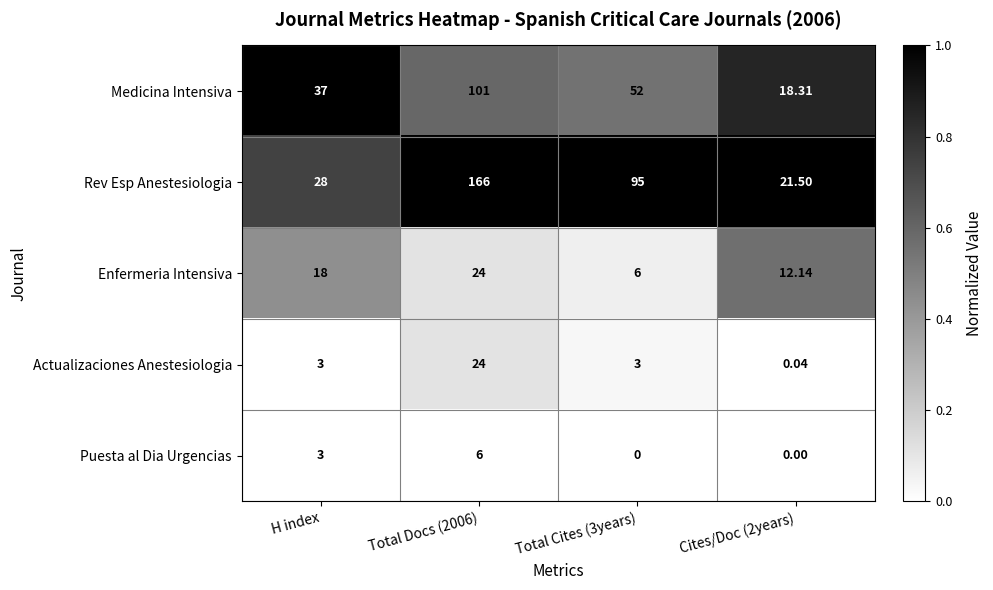

Which series has the widest spread of values?

Rev Esp Anestesiologia